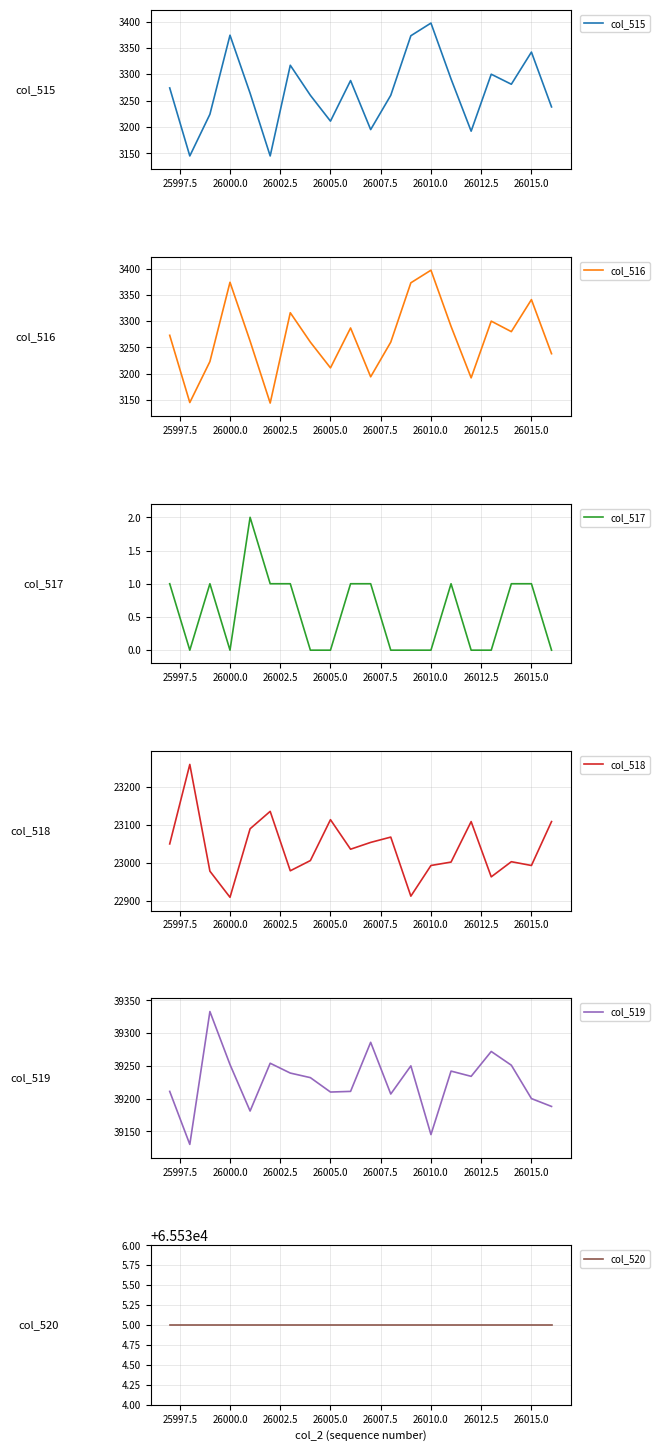

In col_519, how many points are lower than both neighbors (excluding endpoints)?

6